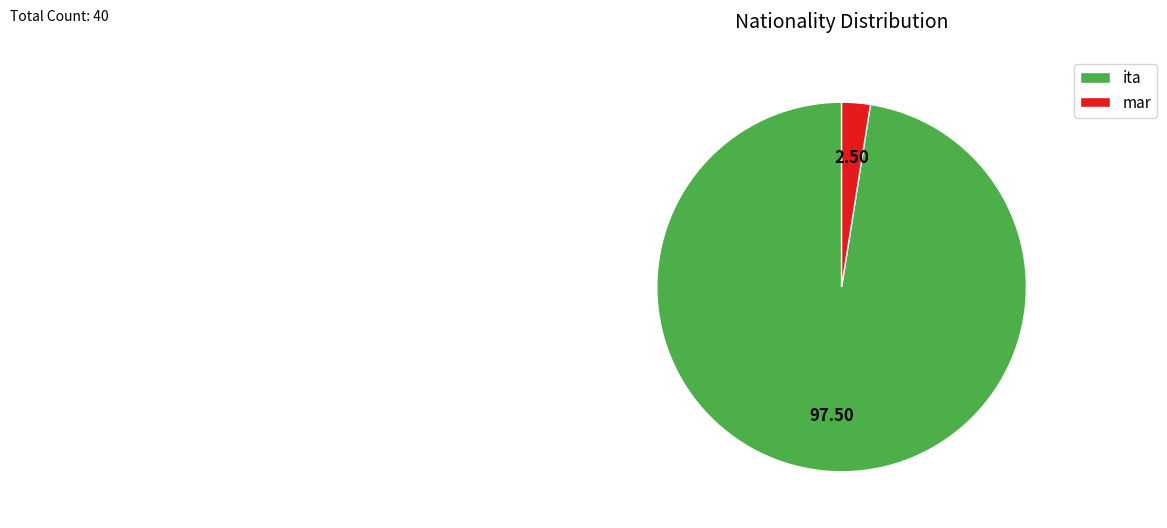

Combined, do mar and ita account for over 50%?

Yes